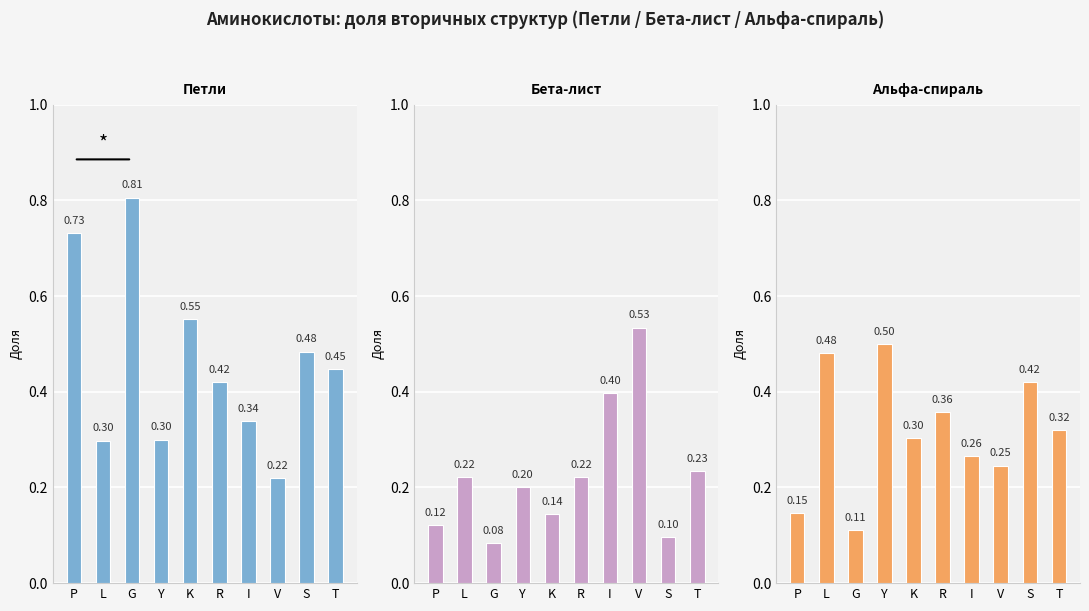

At how many categories does at least one series exceed 0?

10